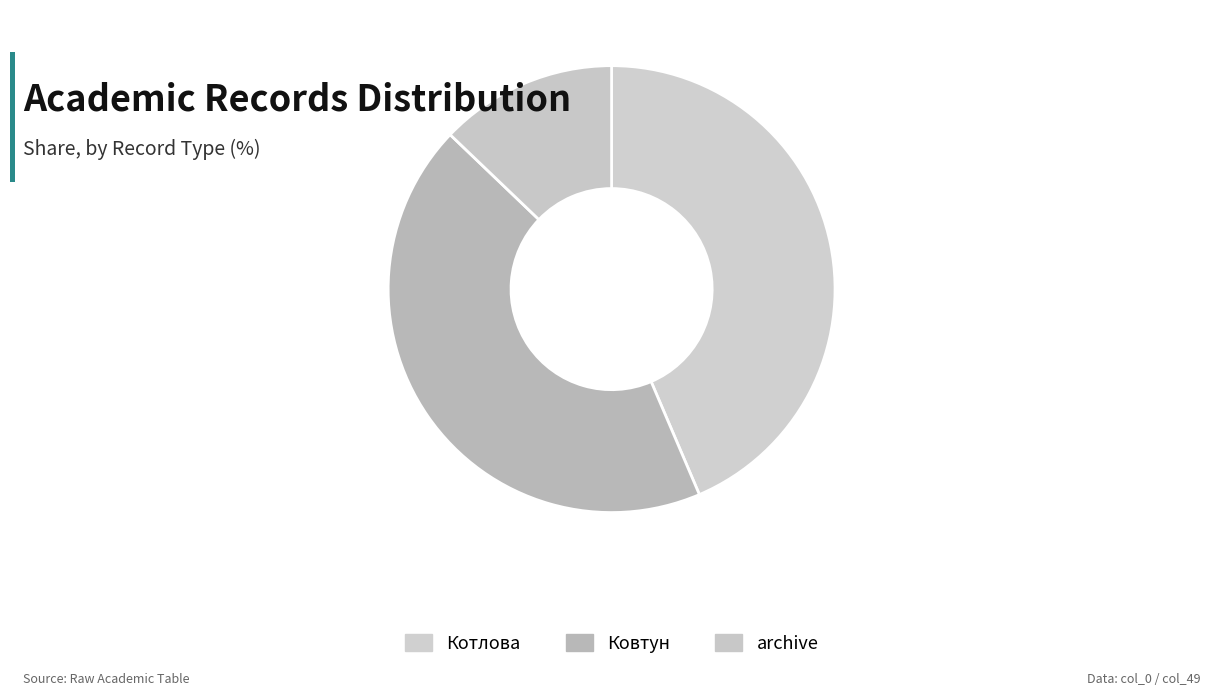

Count the number of slices in the pie.

3